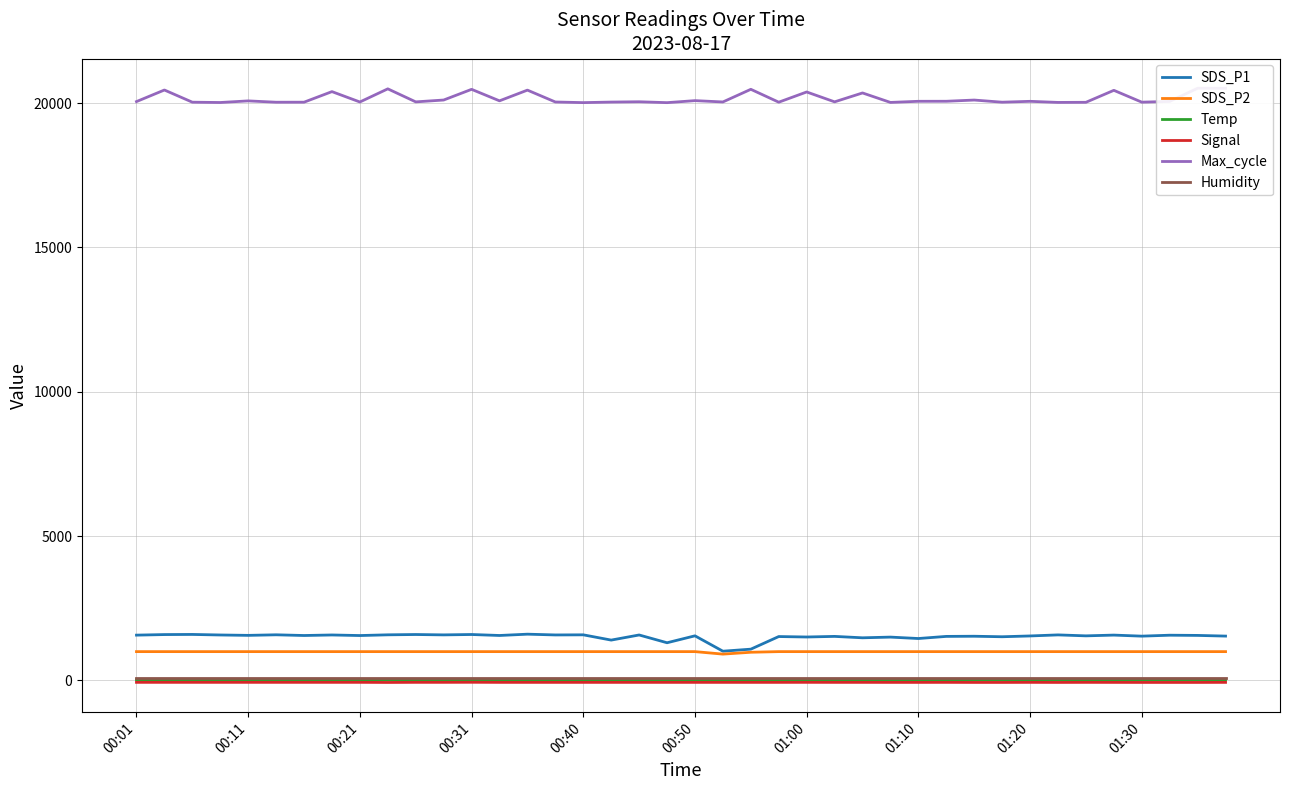

What is the smallest value displayed?

-68.0